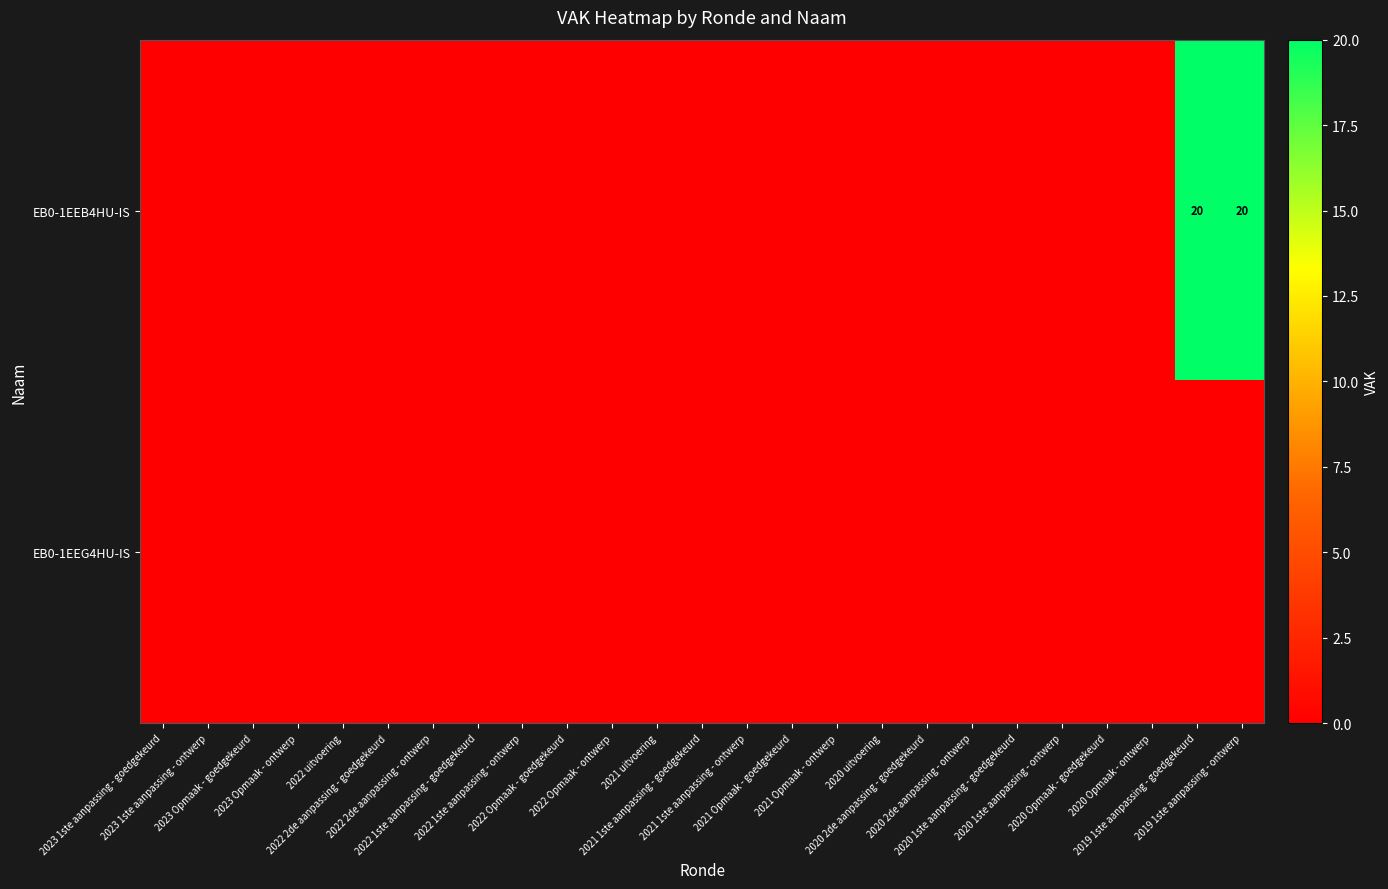

True or false: EB0-1EEB4HU-IS has a value of 20 at 2019 1ste aanpassing - goedgekeurd.

True